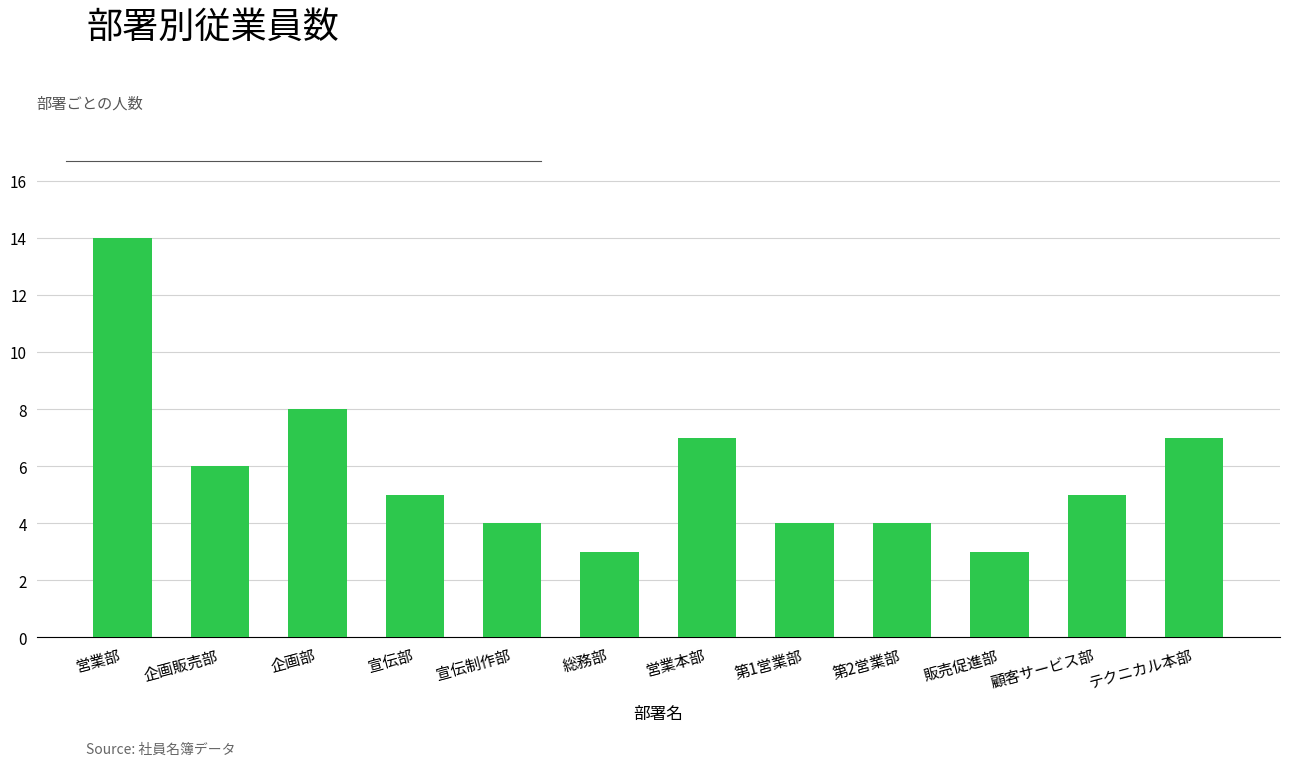

What is the label of the 9th bar from the left?

第2営業部